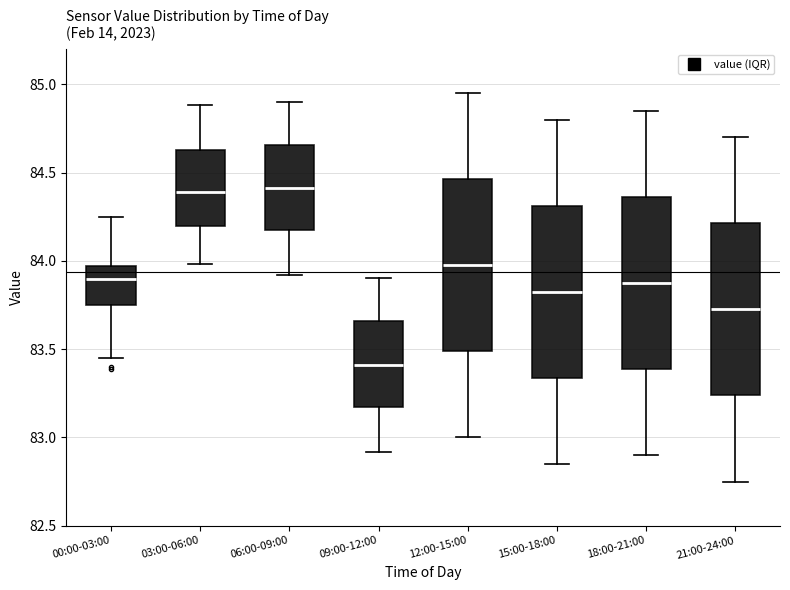

Reading left to right, read every box against the y-axis: the position of its median line, the range the box covers, and the ends of its whiskers. The values are not printed on the chart, so give them approximately, as read against the axis.

00:00-03:00: median 83.90, box 83.75 to 83.95, whiskers 83.45 to 84.25
03:00-06:00: median 84.40, box 84.20 to 84.65, whiskers 84.00 to 84.90
06:00-09:00: median 84.40, box 84.15 to 84.65, whiskers 83.90 to 84.90
09:00-12:00: median 83.40, box 83.15 to 83.65, whiskers 82.90 to 83.90
12:00-15:00: median 84.00, box 83.50 to 84.45, whiskers 83.00 to 84.95
15:00-18:00: median 83.85, box 83.35 to 84.30, whiskers 82.85 to 84.80
18:00-21:00: median 83.90, box 83.40 to 84.35, whiskers 82.90 to 84.85
21:00-24:00: median 83.75, box 83.25 to 84.20, whiskers 82.75 to 84.70